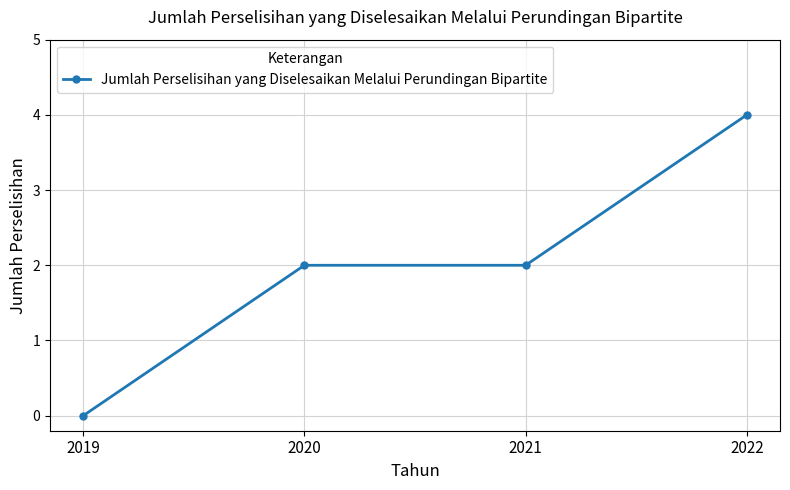

What is the sum of the values at 2022 and 2019?

4